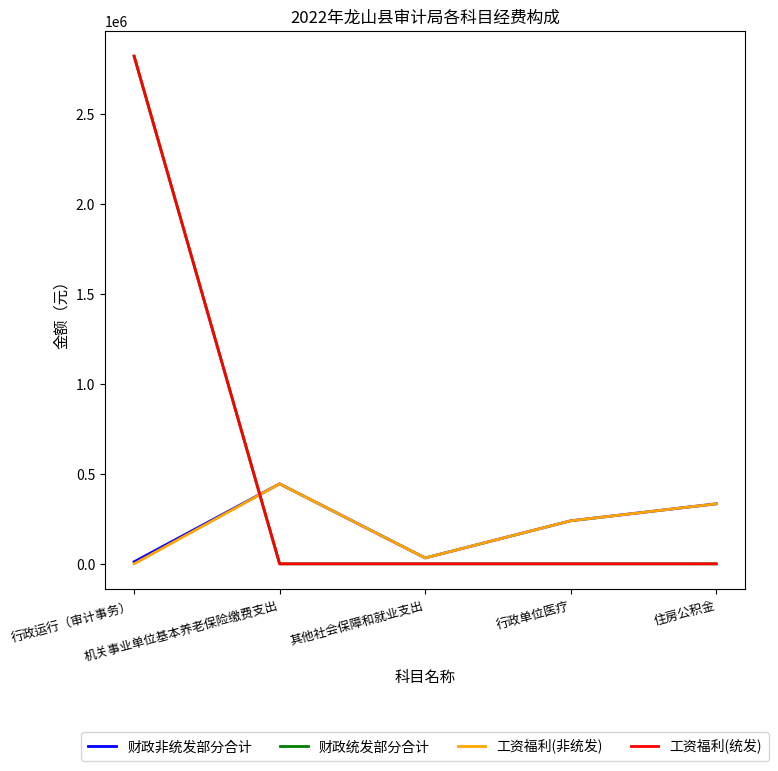

Is this an area chart (filled region under the line)?

No